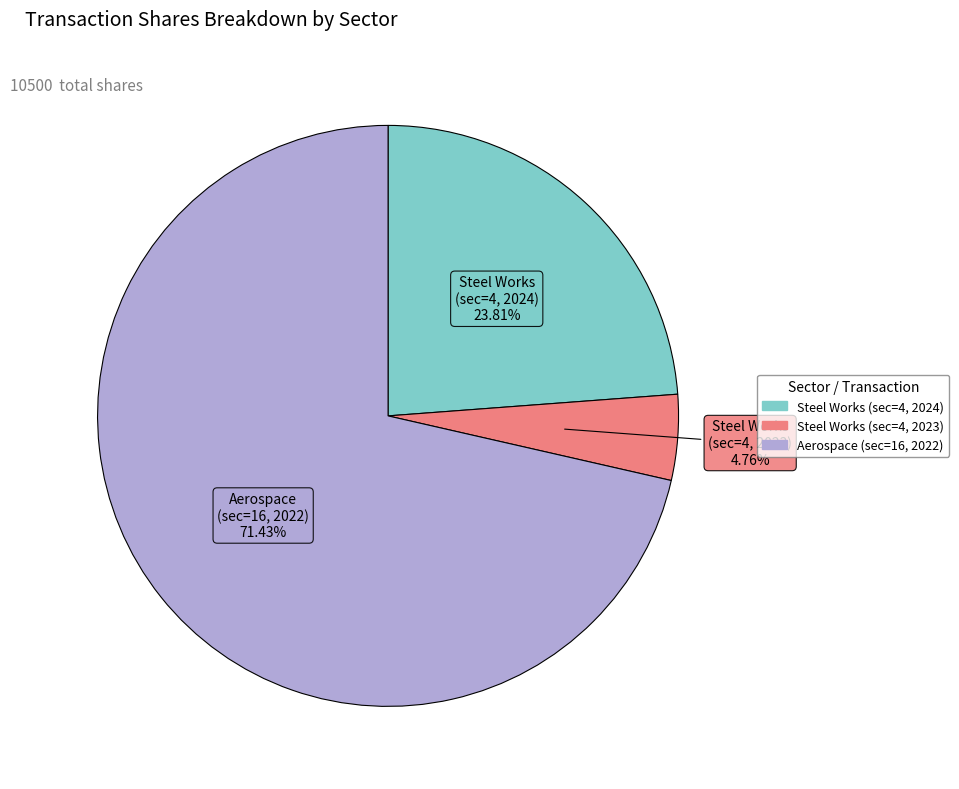

Count the number of slices in the pie.

3